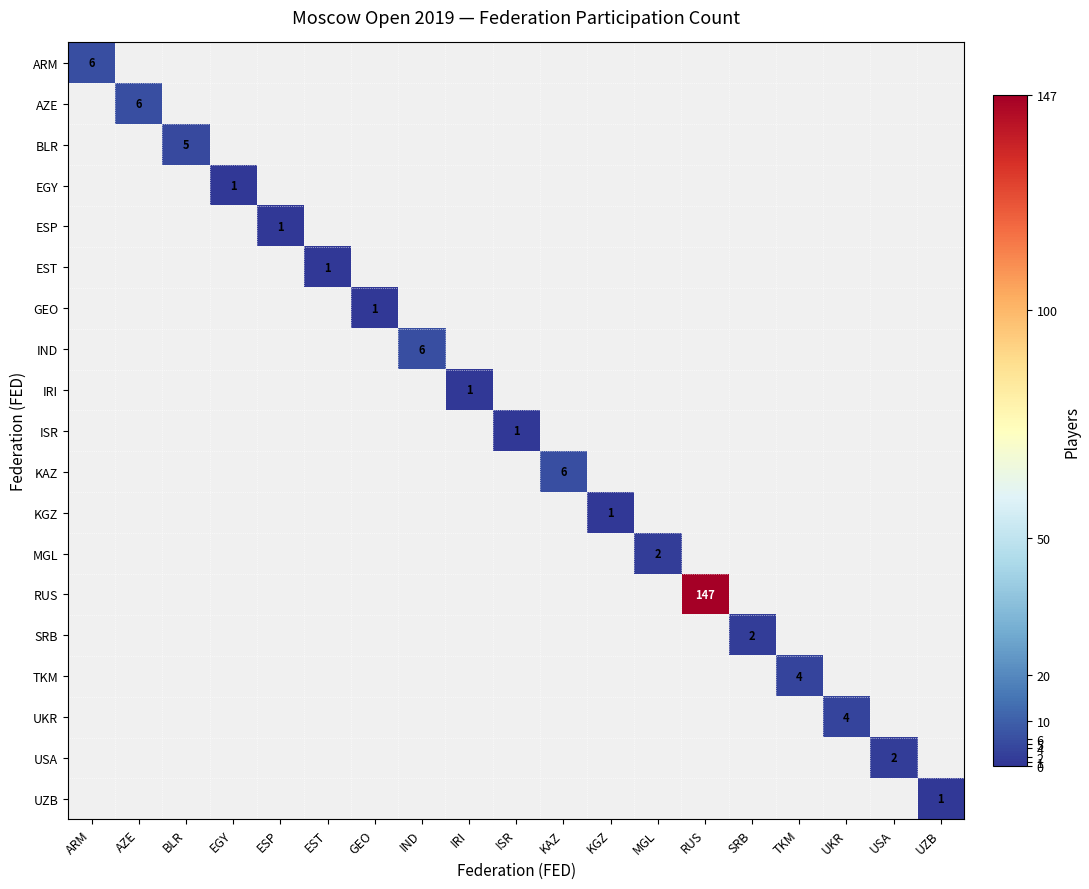

Count the number of data series in this chart.

19